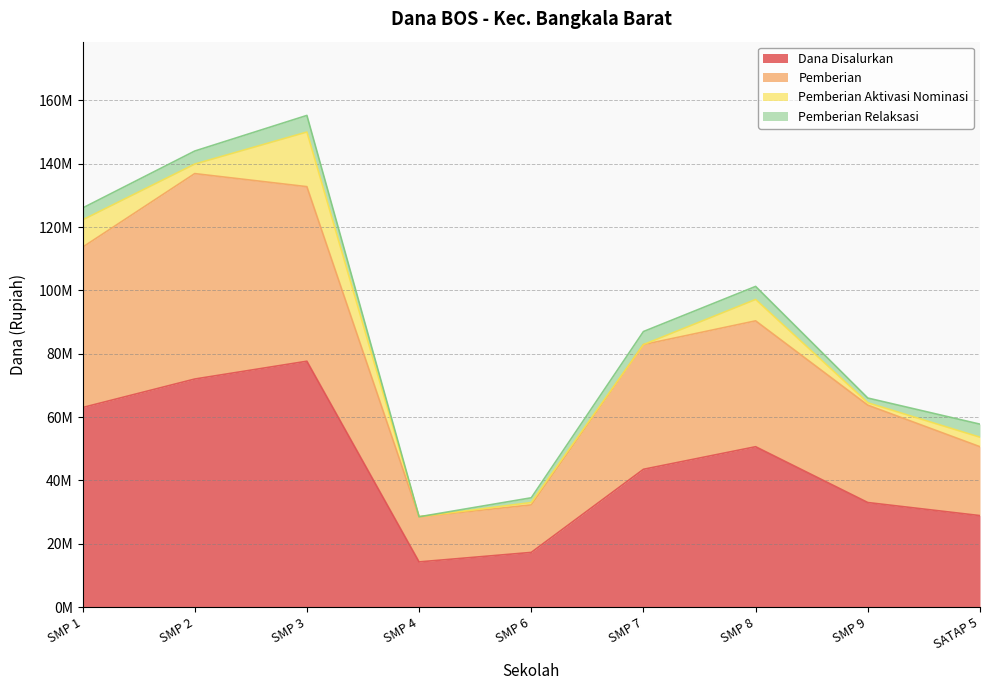

Does the chart have visible grid lines?

Yes